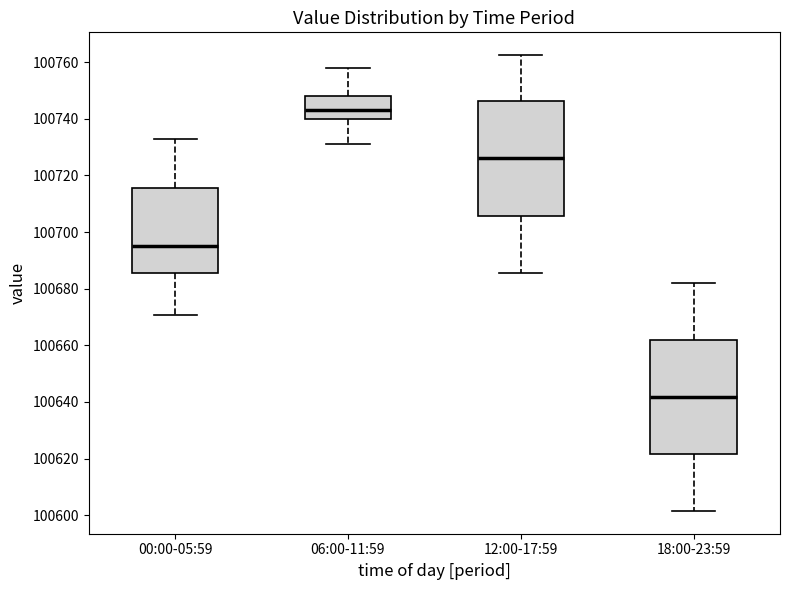

Which box has the lowest median line?

18:00-23:59